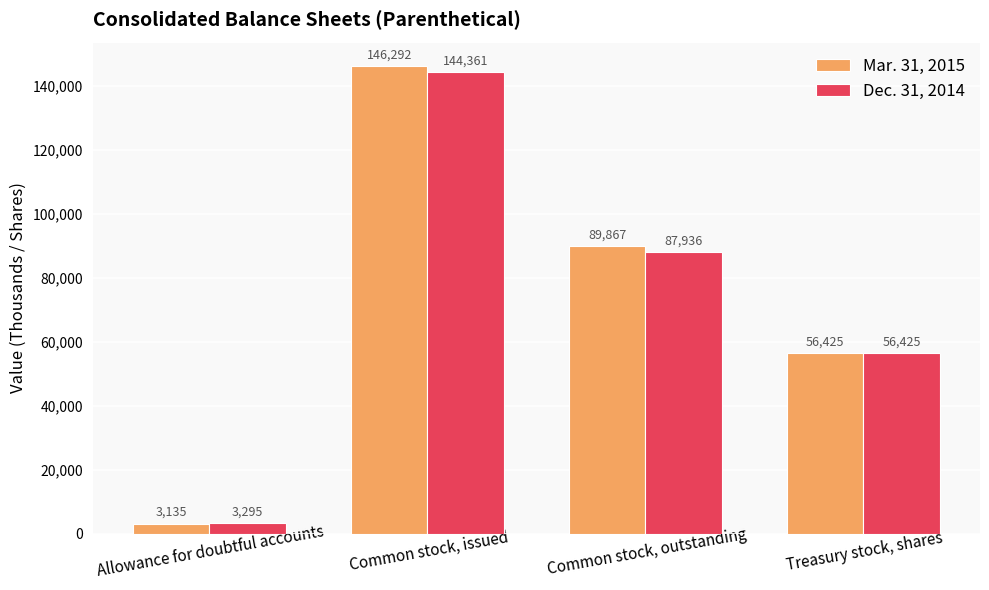

Which series has the widest spread of values?

Mar. 31, 2015